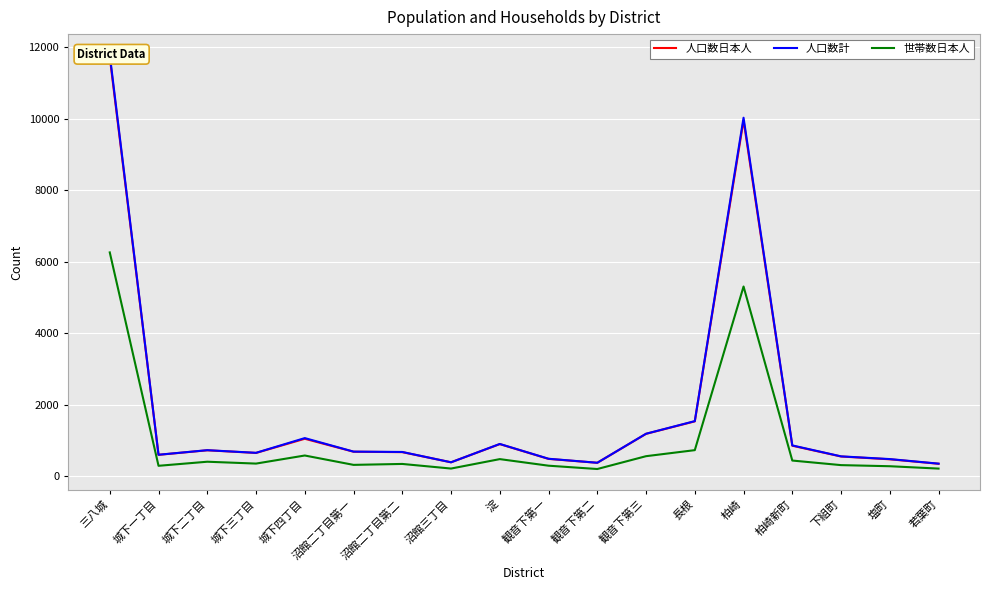

At which label does 人口数計 first exceed 684?

三八城